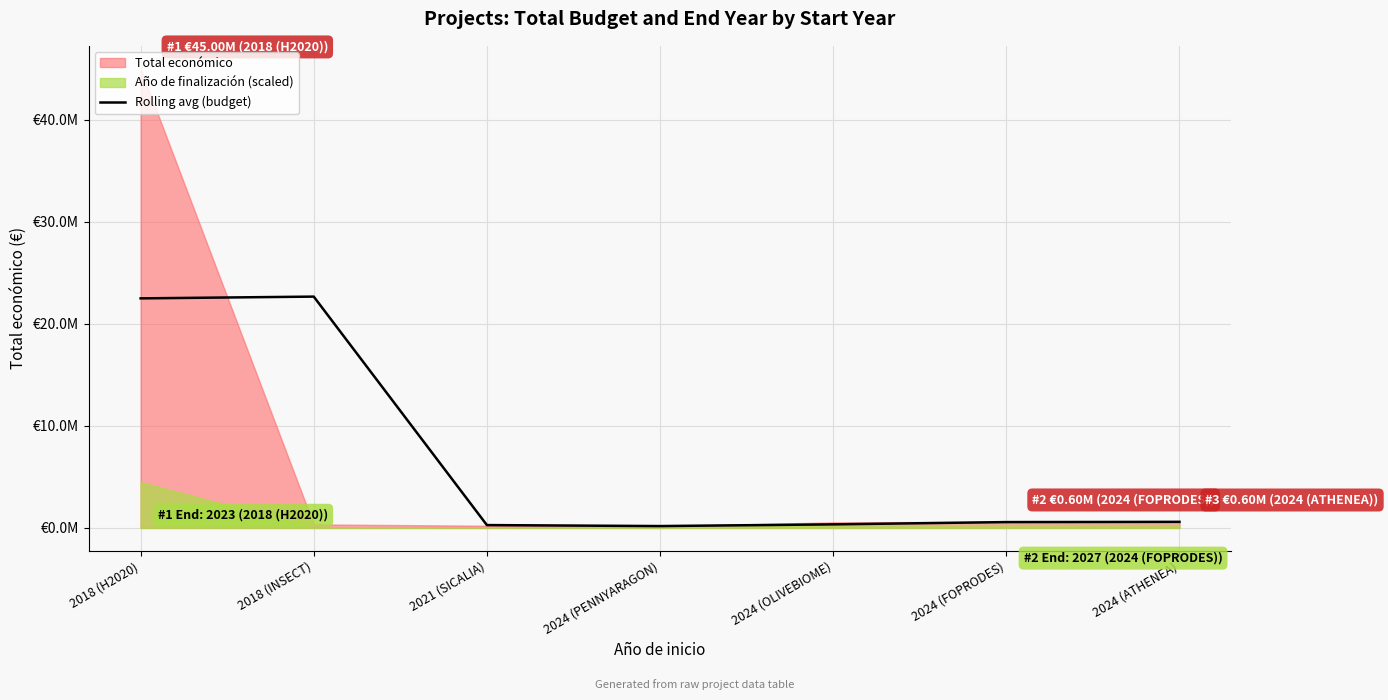

Where is the first local maximum?

2018 (INSECT)